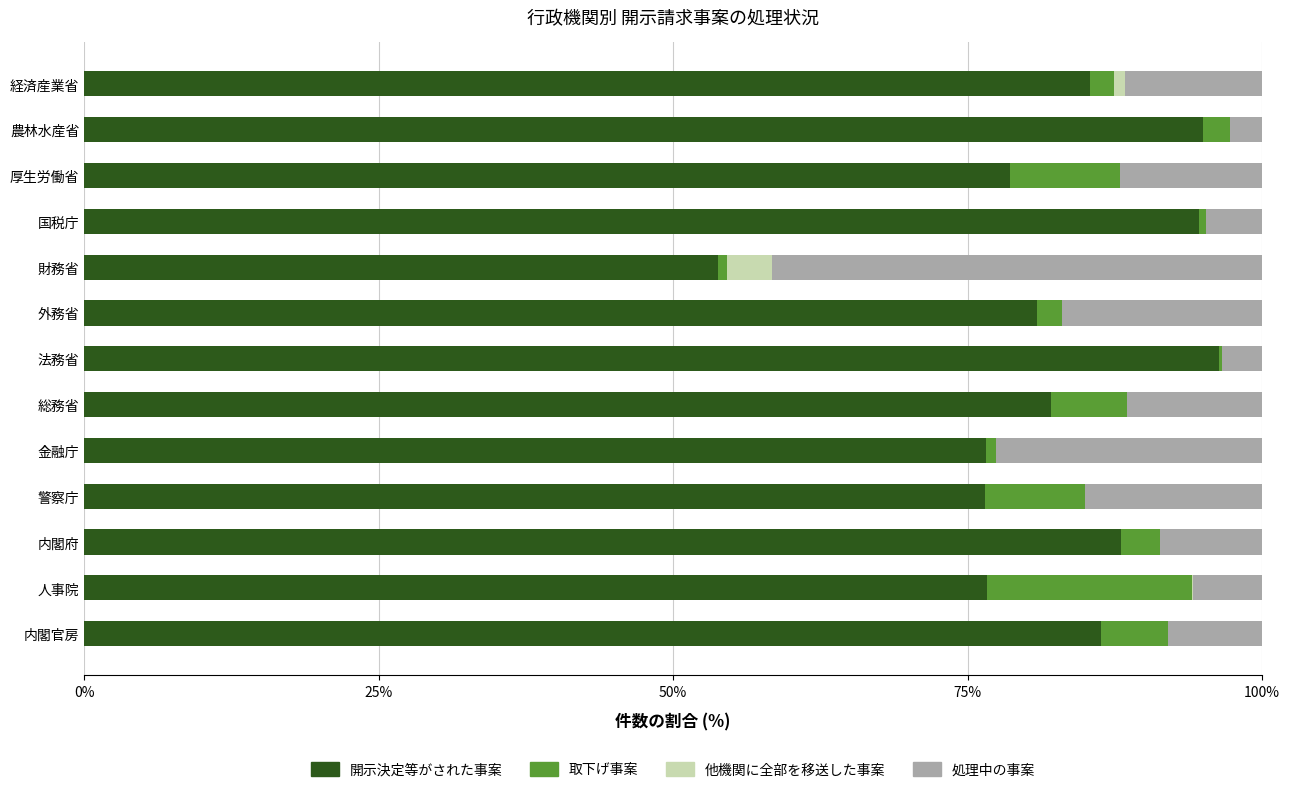

Is it true that 開示決定等がされた事案 equals 40.3 at 法務省?

False